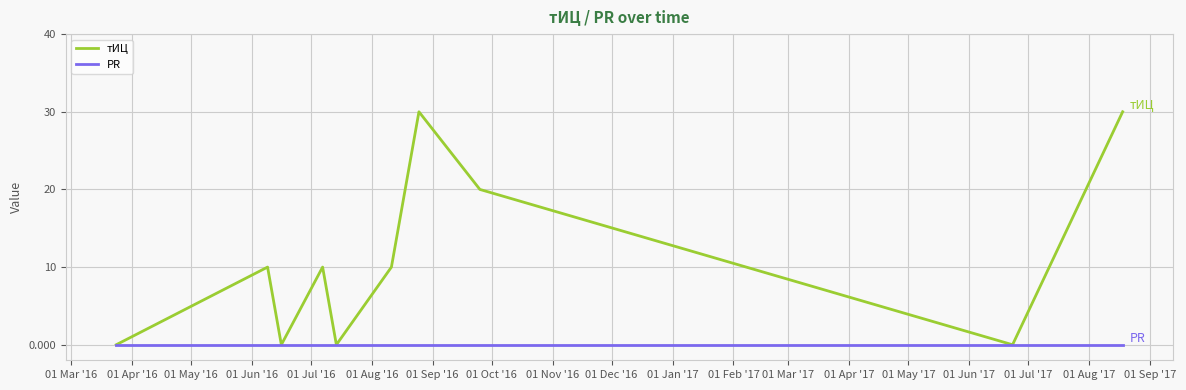

Rank the series by their maximum value, from lowest to highest.

PR, тИЦ